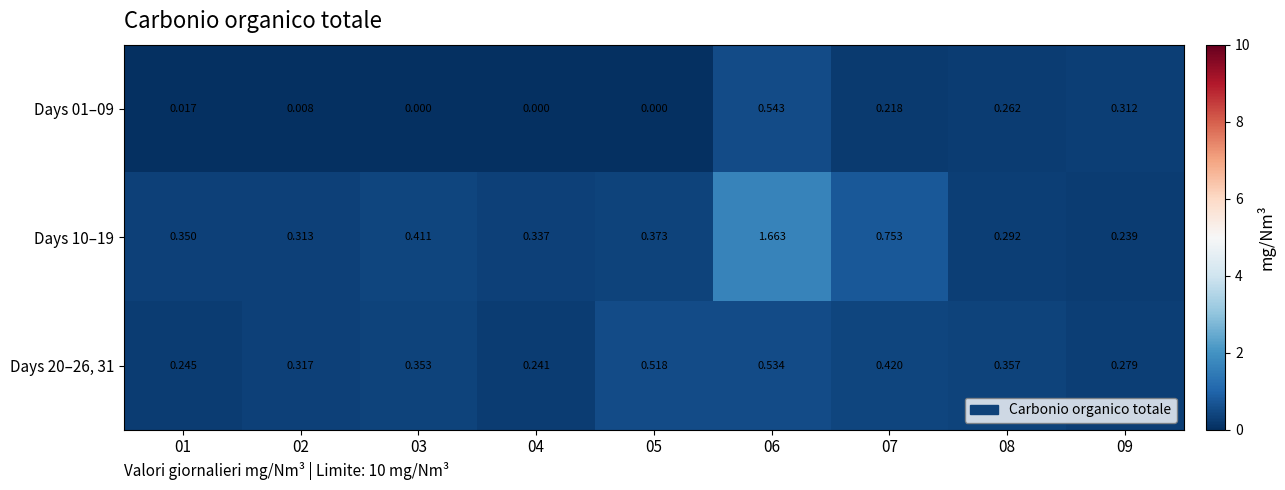

List the series in order of their overall mean, lowest first.

Days 01–09, Days 20–26, 31, Days 10–19